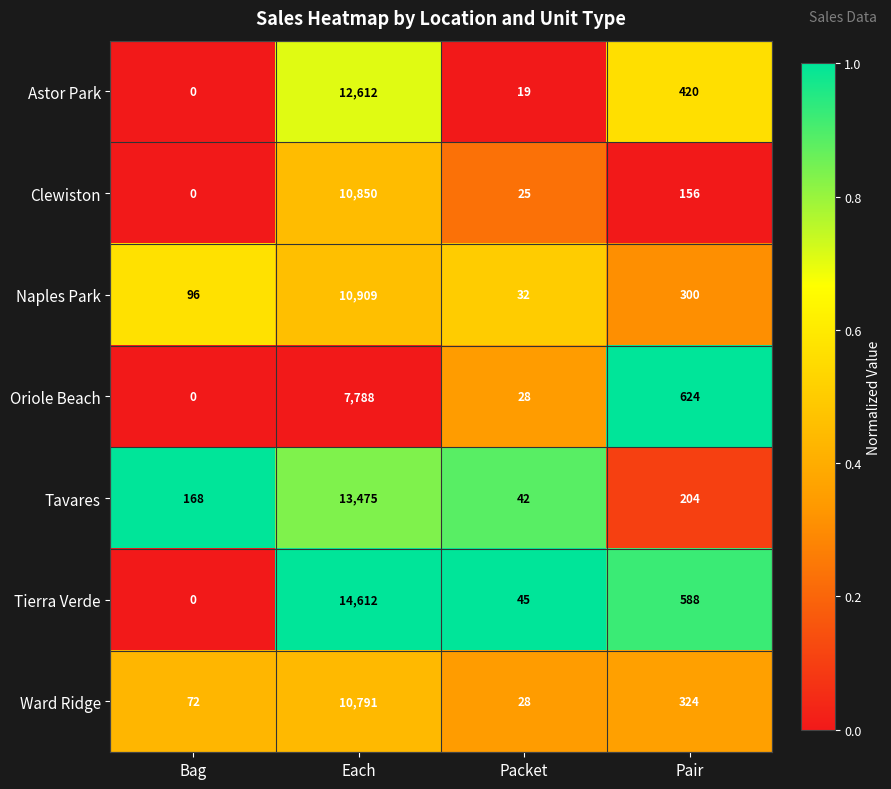

At which label is Tierra Verde closest to 7306?

Pair